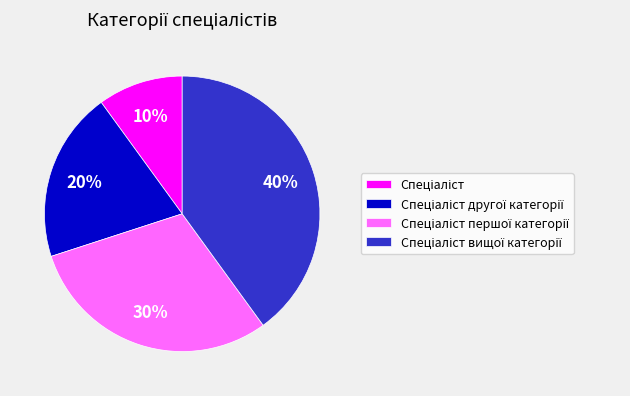

Count the number of slices in the pie.

4